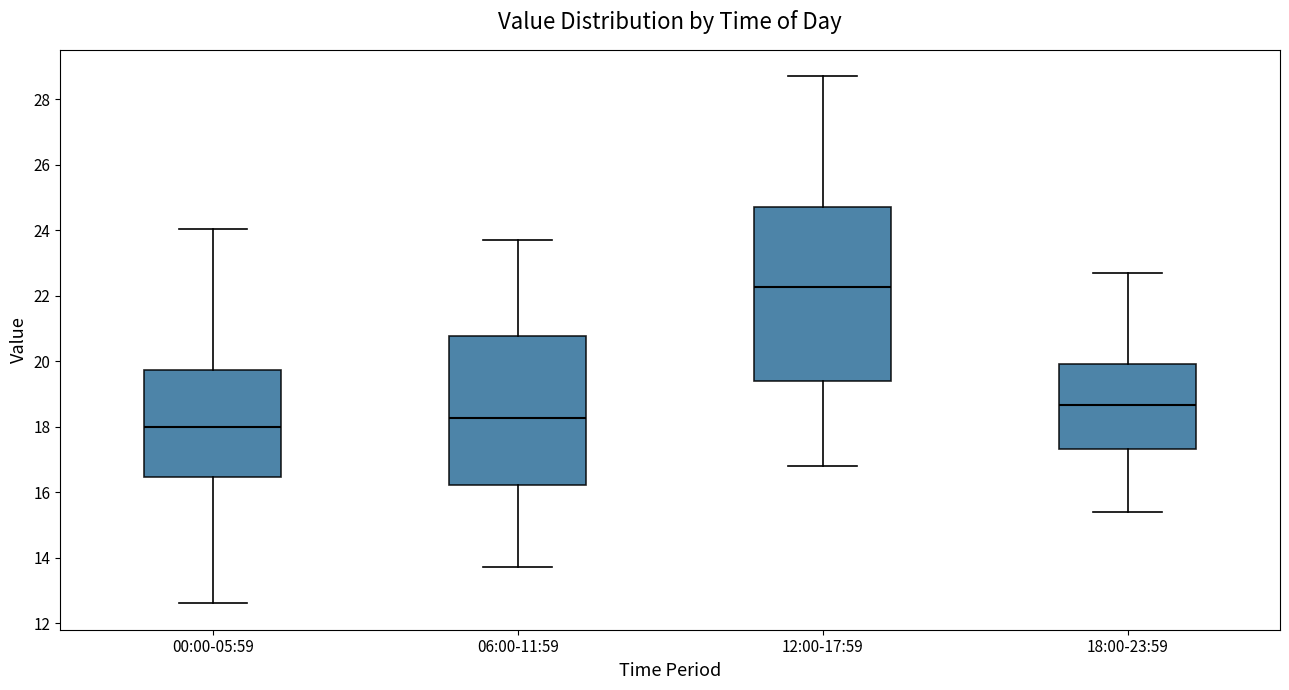

Reading left to right, transcribe this box plot: for each box, give where its median line is, the range the box spans, and where its two whiskers end, as read against the y-axis. The values are not printed on the chart, so give them approximately, as read against the axis.

00:00-05:59: median 18.0, box 16.4 to 19.8, whiskers 12.6 to 24.0
06:00-11:59: median 18.2, box 16.2 to 20.8, whiskers 13.8 to 23.8
12:00-17:59: median 22.2, box 19.4 to 24.8, whiskers 16.8 to 28.8
18:00-23:59: median 18.6, box 17.4 to 20.0, whiskers 15.4 to 22.8